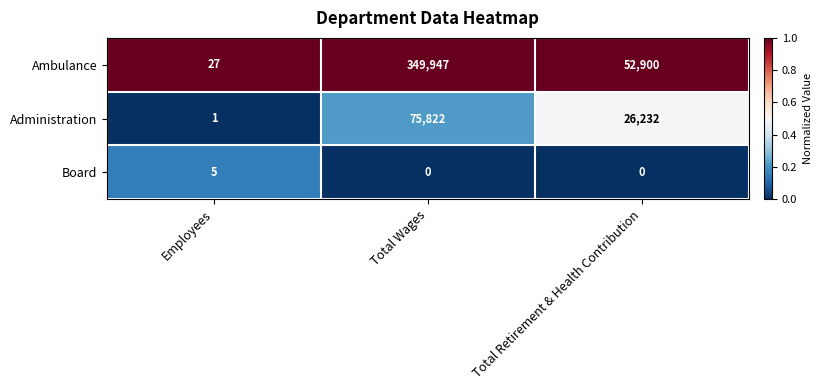

List the series in order of their peak value, highest first.

Ambulance, Administration, Board